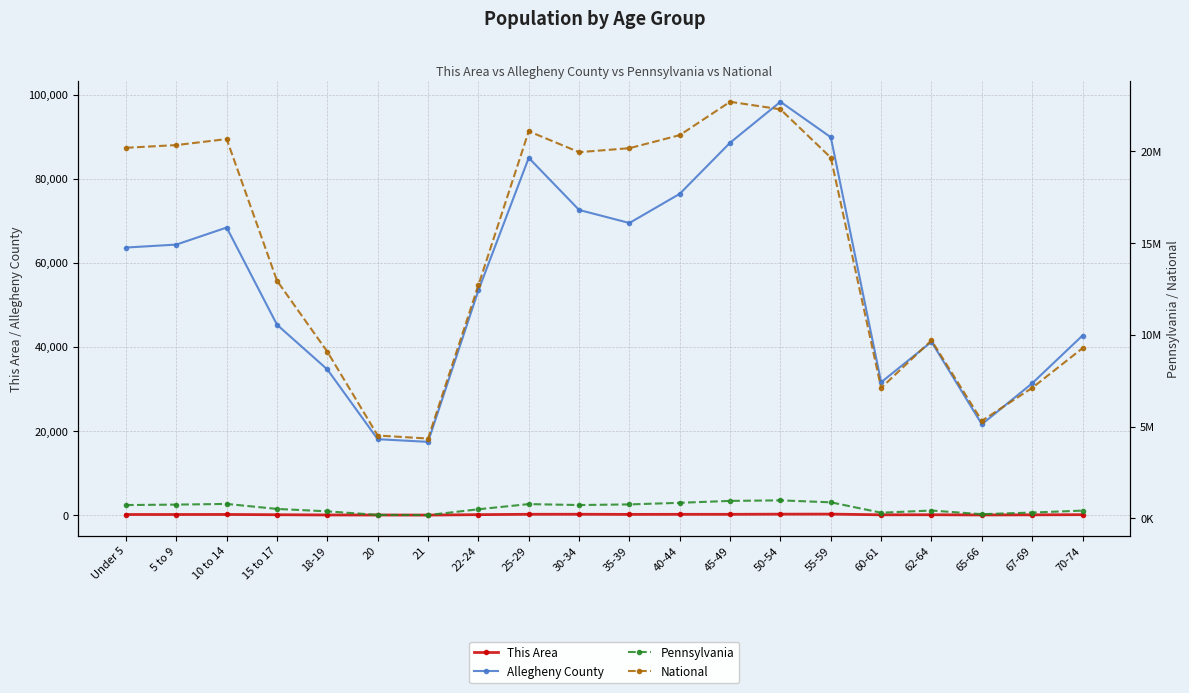

In Pennsylvania, how many points are higher than both neighbors (excluding endpoints)?

4